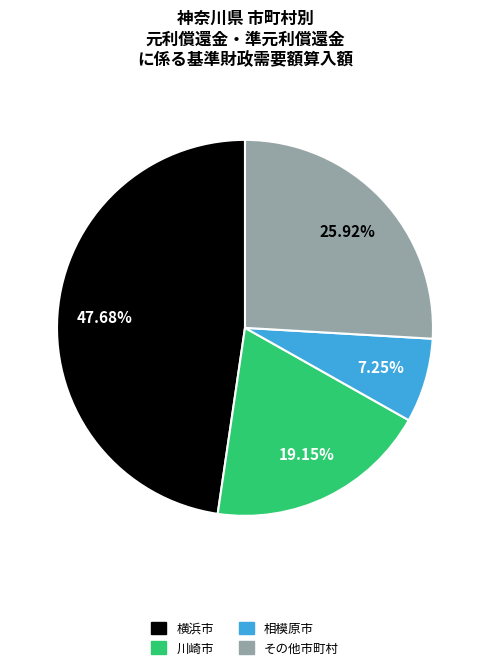

Is there any slice that represents more than half of the pie?

No